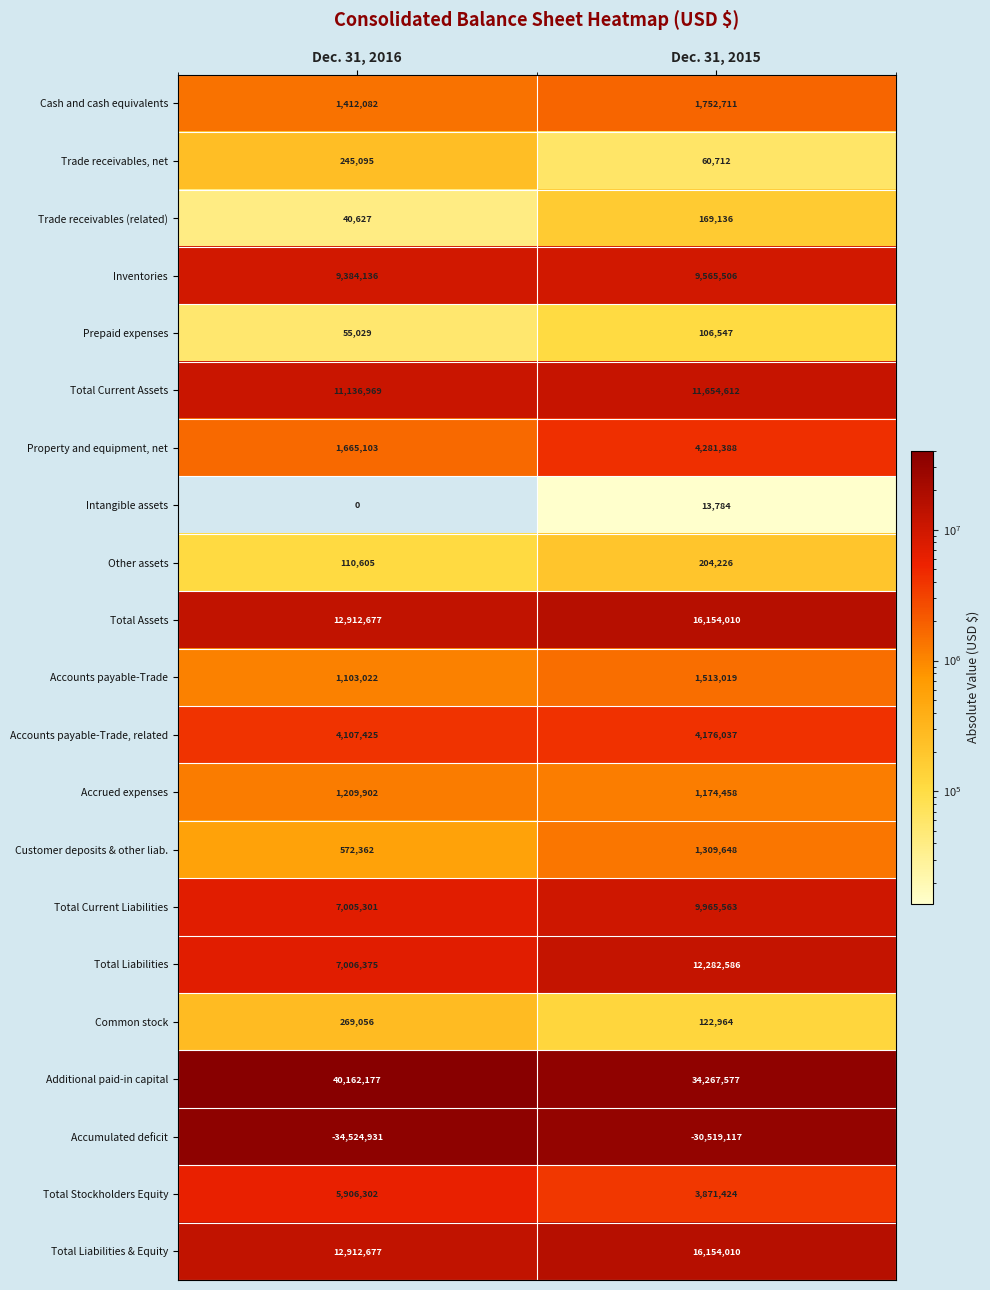

Which series has the largest range (max minus min)?

Additional paid-in capital